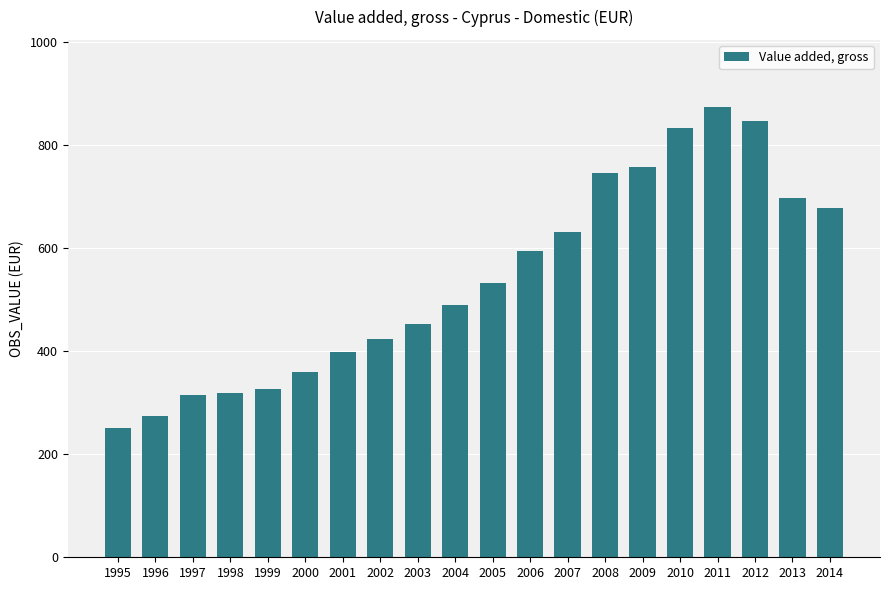

At which category does the chart reach its peak across all series?

2011